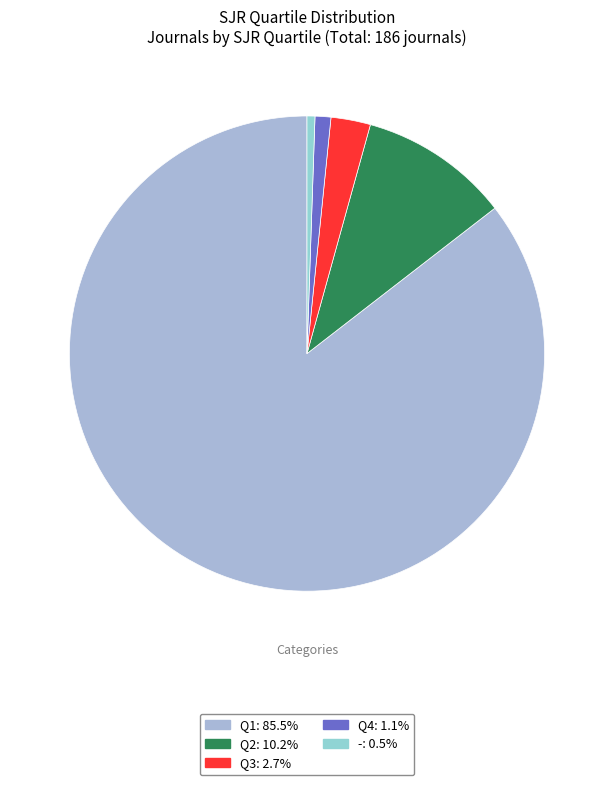

Rank the categories by value from highest to lowest.

Q1, Q2, Q3, Q4, -